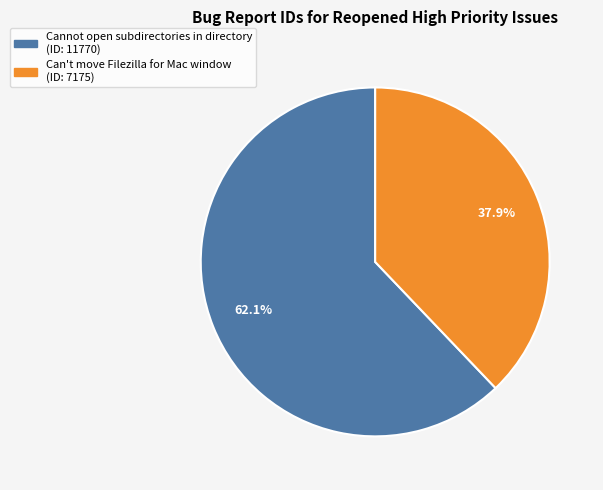

How much of the chart is everything except Cannot open subdirectories in directory?

37.9%